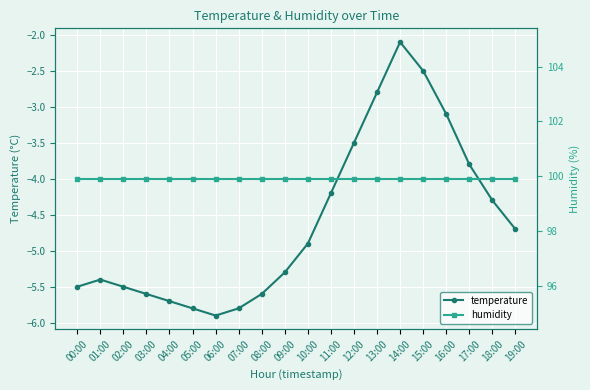

True or false: temperature and humidity intersect in this chart.

False